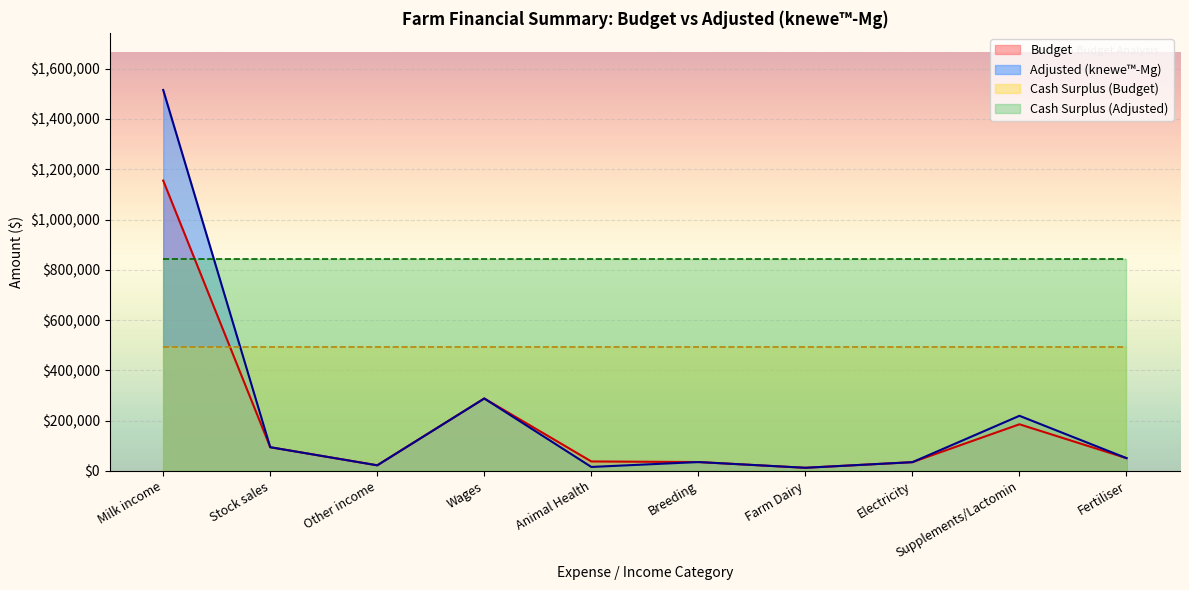

The Total Expenses (Adjusted) series shows 215685.1 at Wages. True or false?

False